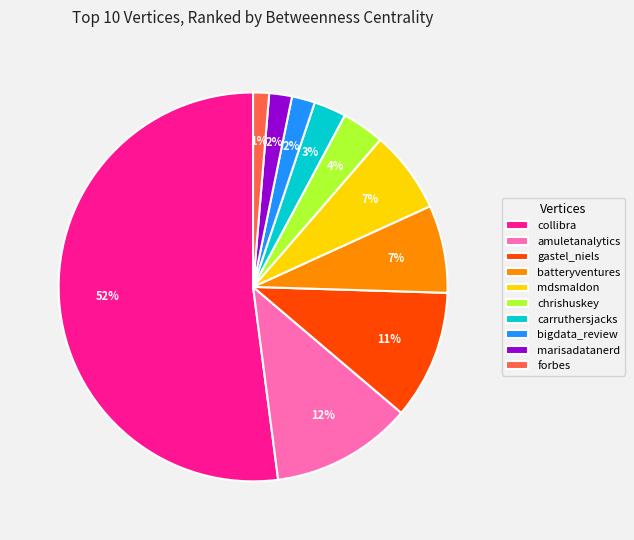

To the nearest percent, what is the combined percentage of batteryventures and carruthersjacks?

10%